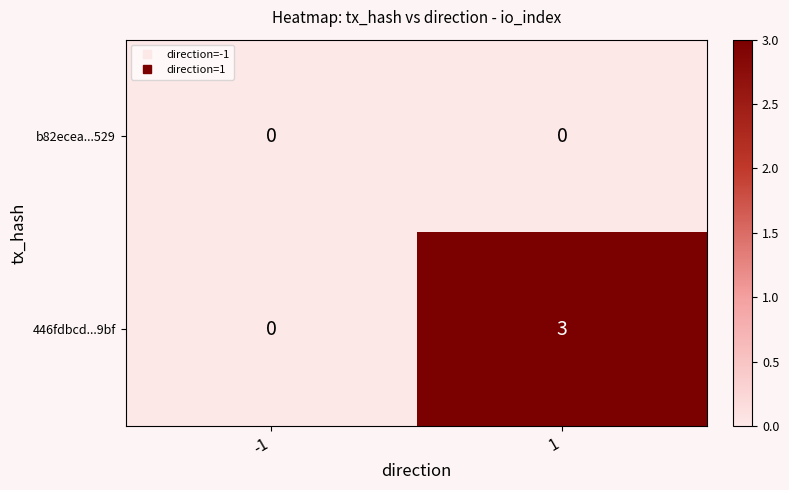

What is the difference between the 446fdbcd...9bf values at 1 and -1?

3